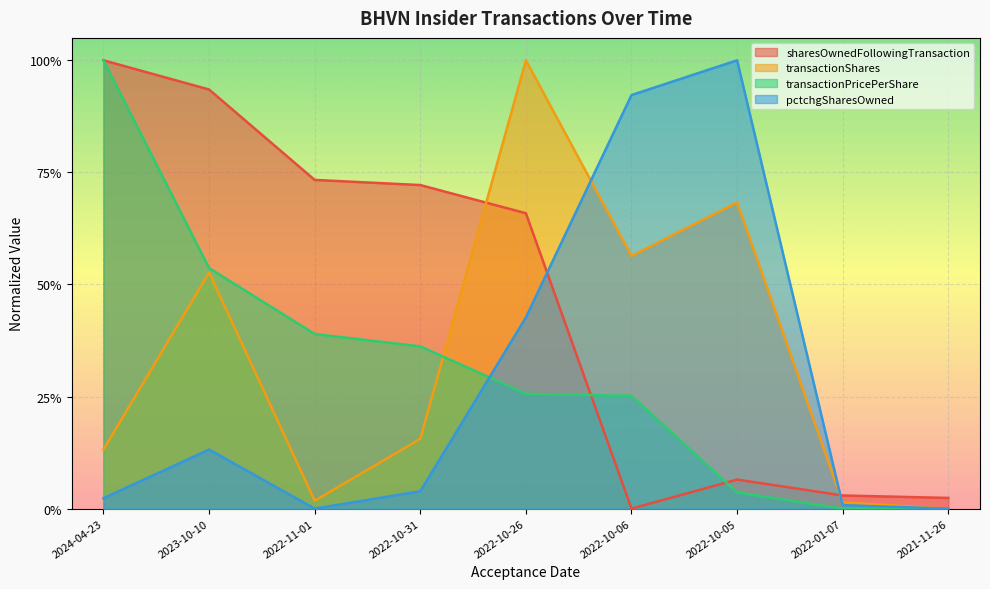

Which series has the largest total across all categories?

sharesOwnedFollowingTransaction